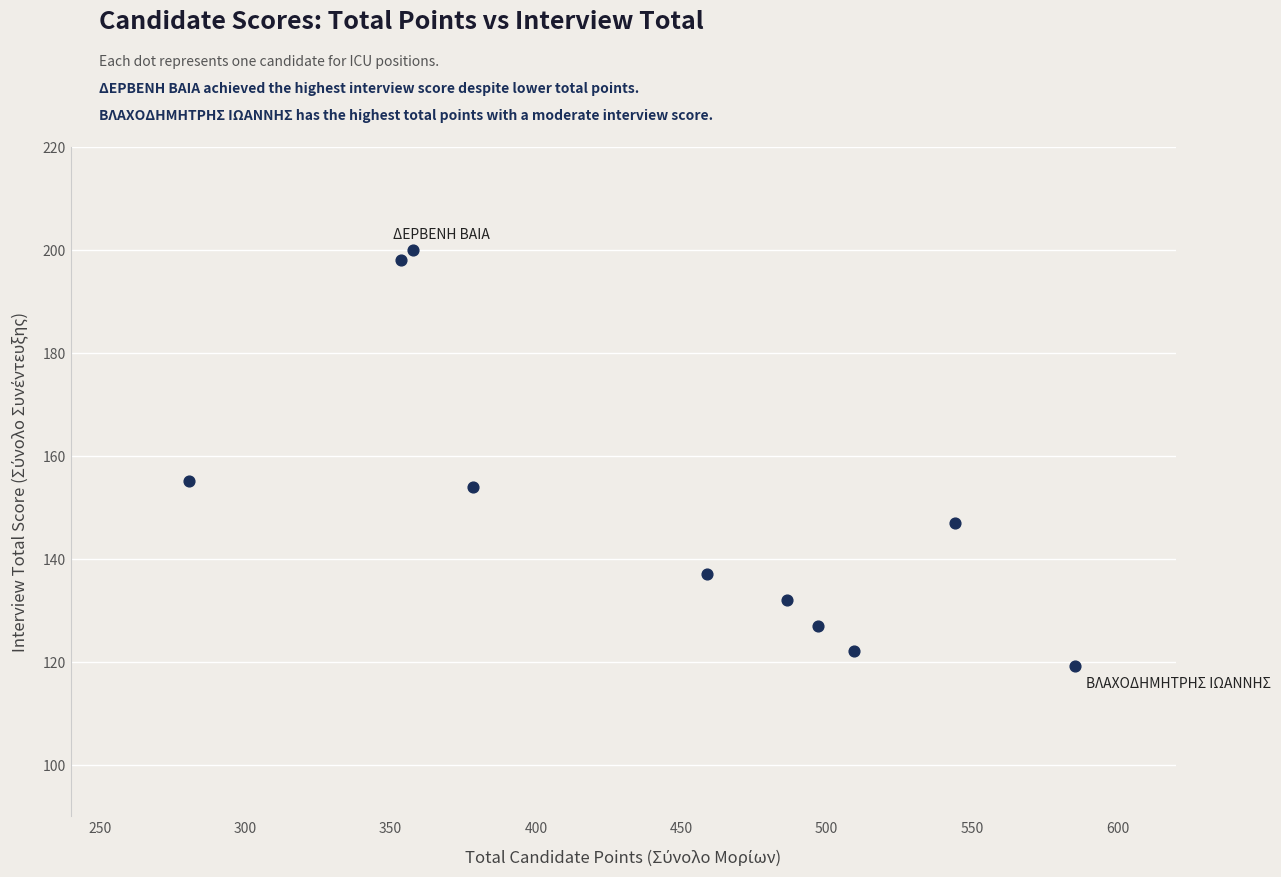

What is the range of X values (max minus min)?

304.8